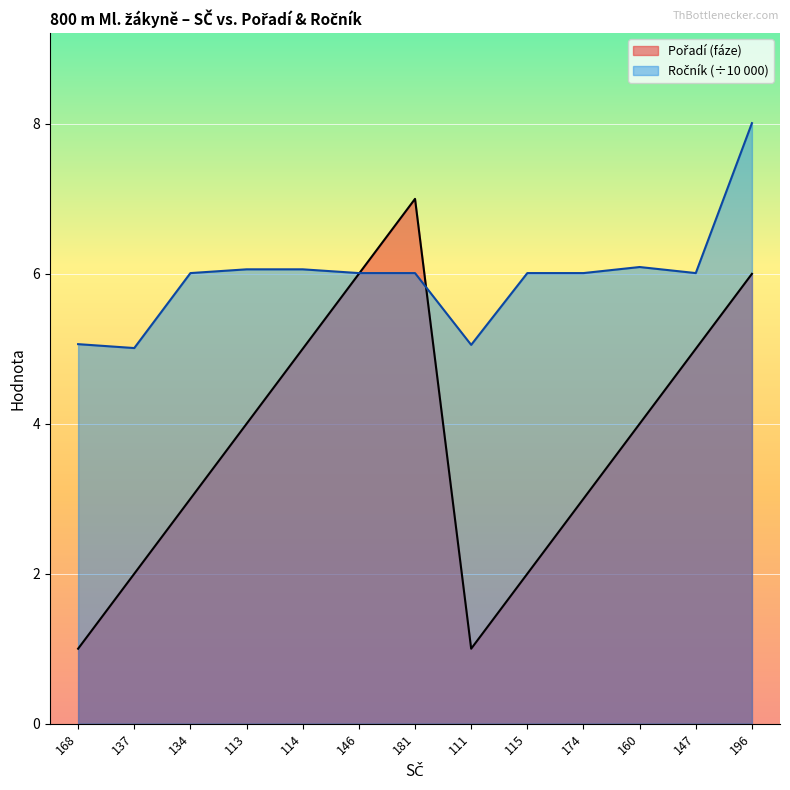

Where is the first local maximum for Ročník?

160